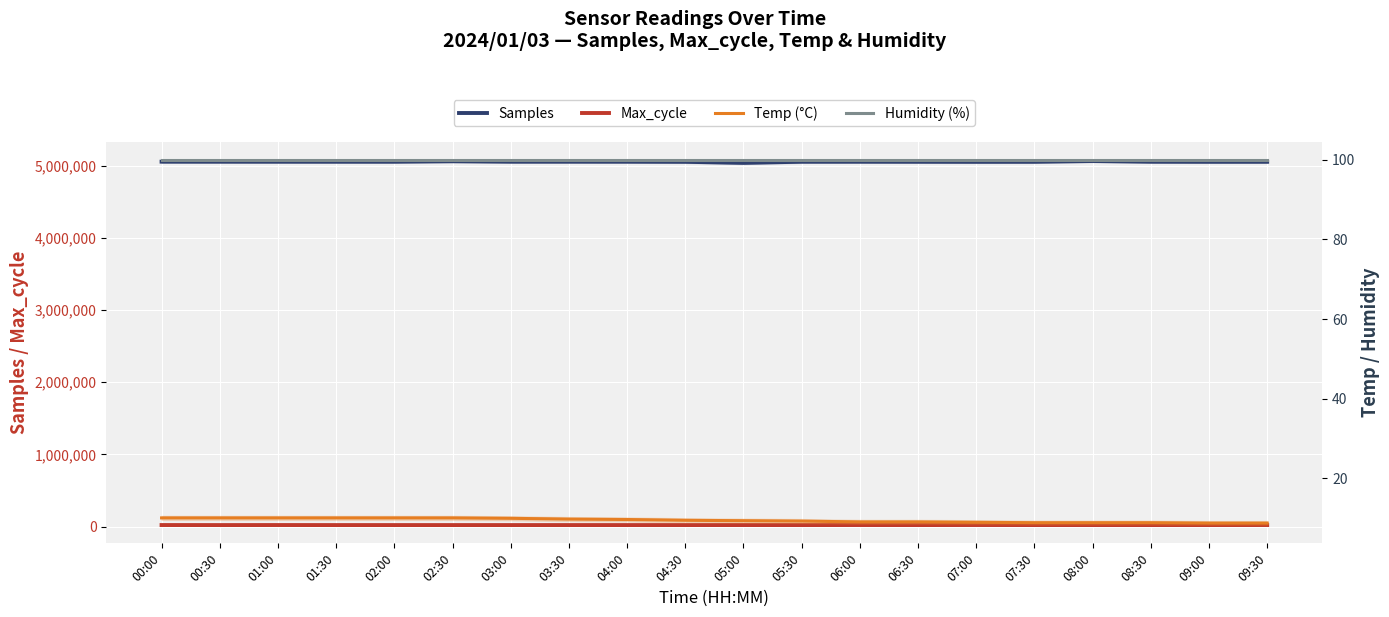

Is the value of Max_cycle at 06:00 greater than the value of Temp (°C) at 02:00?

Yes